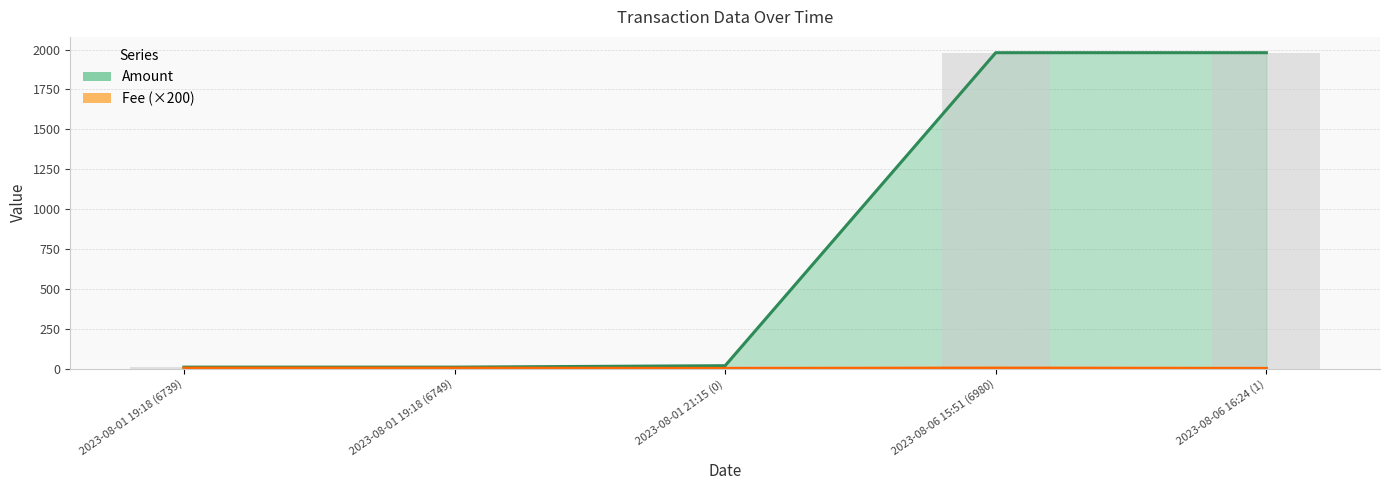

At which label does Fee reach its peak?

2023-08-01 19:18 (6739)